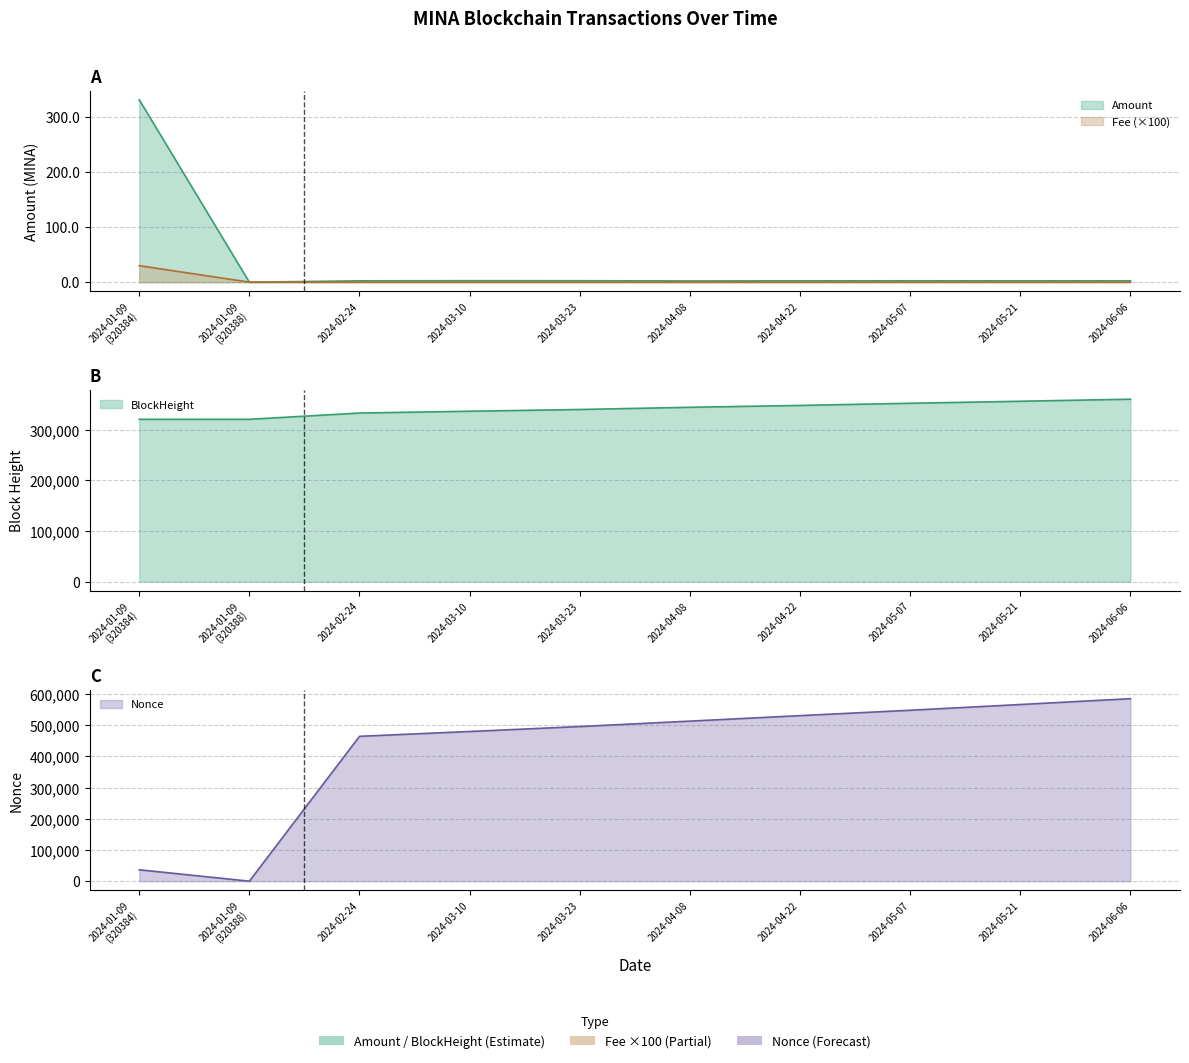

Where does the Amount series first go above 2?

2024-01-09
(320384)